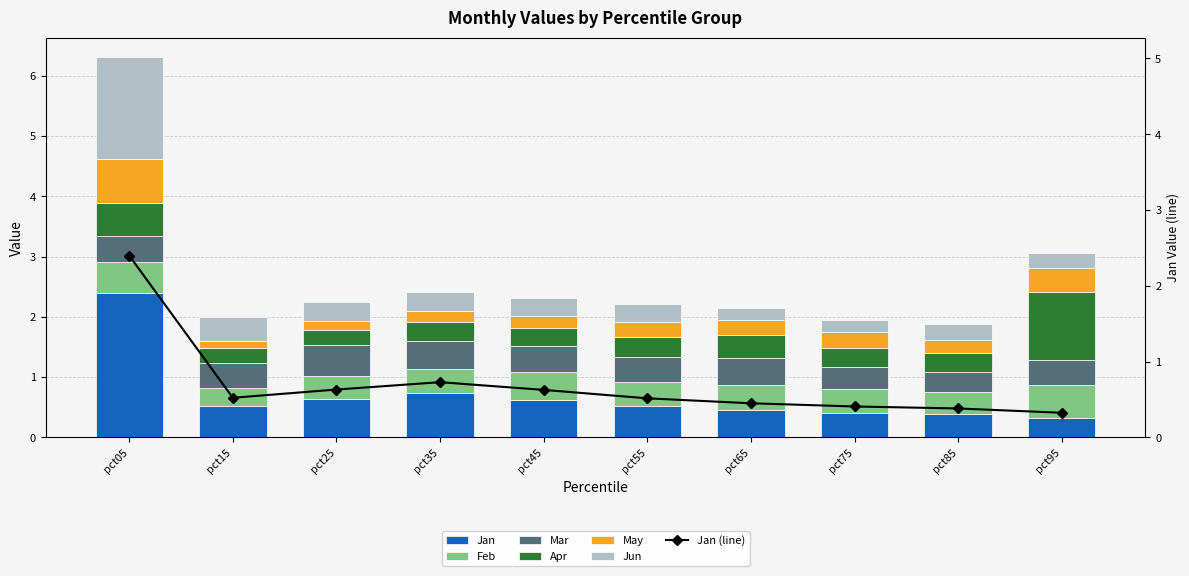

What is the difference between the Apr values at pct65 and pct85?

0.1